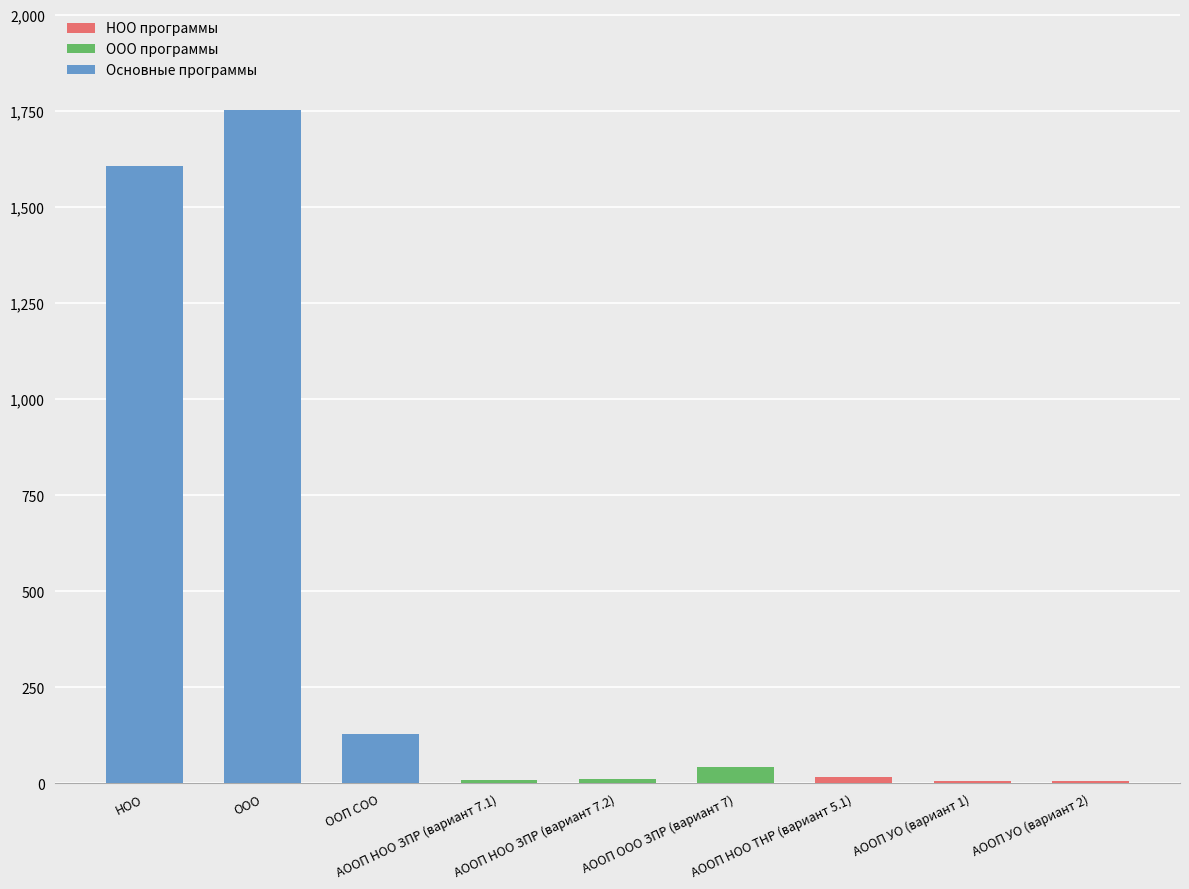

The value at НОО is 1606. True or false?

True